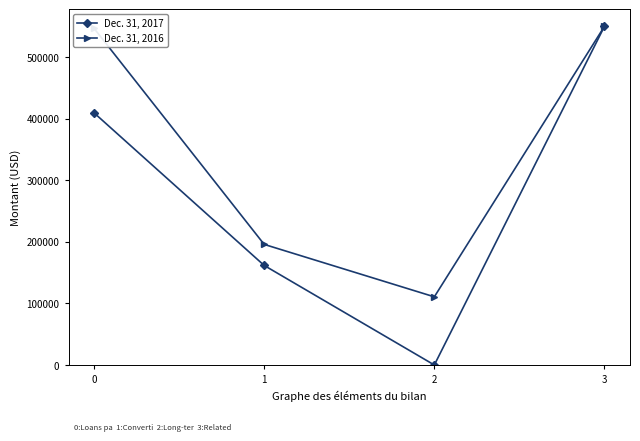

What is the difference between the second highest and second lowest values in the Dec. 31, 2017 series?

247810